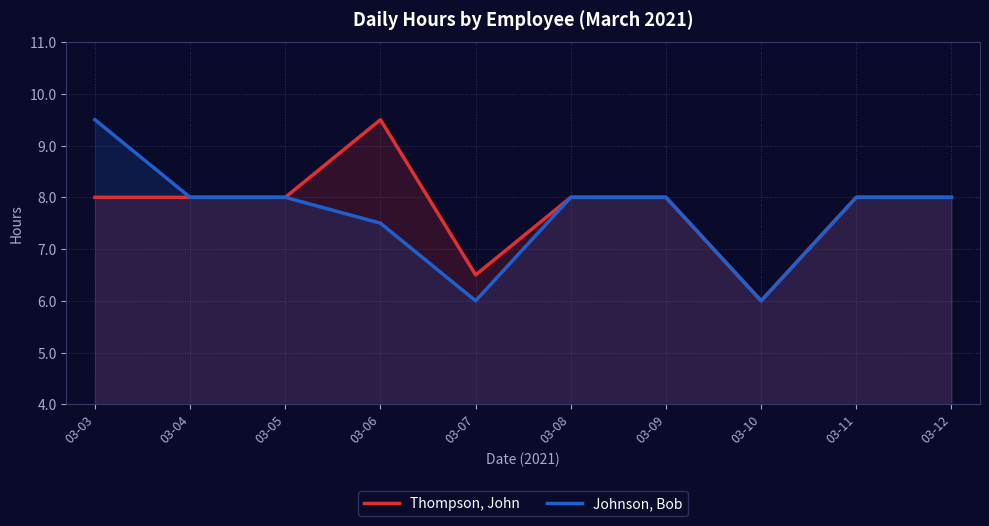

Does the chart have visible grid lines?

Yes